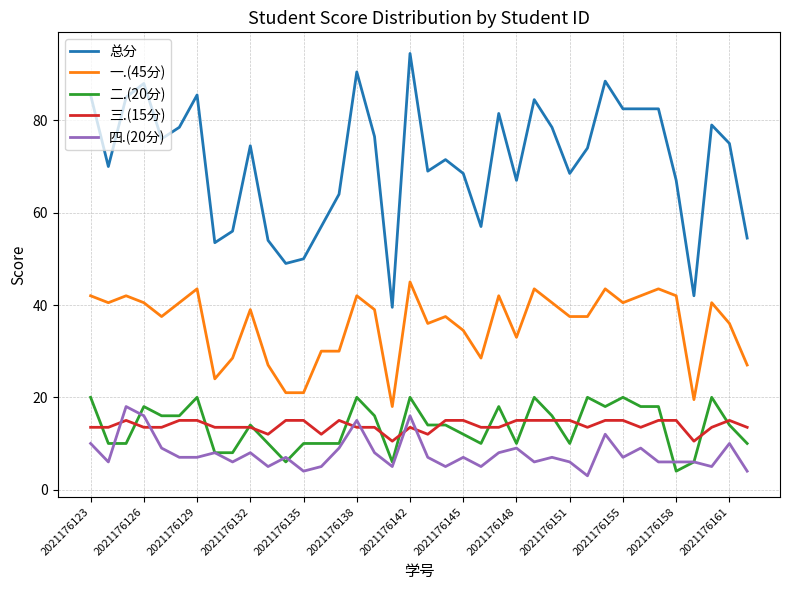

Reading right to left, what are all the values shown in this chart?

总分: 54.5	75.0	79.0	42.0	67.0	82.5	82.5	82.5	88.5	74.0	68.5	78.5	84.5	67.0	81.5	57.0	68.5	71.5	69.0	94.5	39.5	76.5	90.5	64.0	57.0	50.0	49.0	54.0	74.5	56.0	53.5	85.5	78.5	76.0	88.0	85.0	70.0	85.5
一.(45分): 27.0	36.0	40.5	19.5	42.0	43.5	42.0	40.5	43.5	37.5	37.5	40.5	43.5	33.0	42.0	28.5	34.5	37.5	36.0	45.0	18.0	39.0	42.0	30.0	30.0	21.0	21.0	27.0	39.0	28.5	24.0	43.5	40.5	37.5	40.5	42.0	40.5	42.0
二.(20分): 10.0	14.0	20.0	6.0	4.0	18.0	18.0	20.0	18.0	20.0	10.0	16.0	20.0	10.0	18.0	10.0	12.0	14.0	14.0	20.0	6.0	16.0	20.0	10.0	10.0	10.0	6.0	10.0	14.0	8.0	8.0	20.0	16.0	16.0	18.0	10.0	10.0	20.0
三.(15分): 13.5	15.0	13.5	10.5	15.0	15.0	13.5	15.0	15.0	13.5	15.0	15.0	15.0	15.0	13.5	13.5	15.0	15.0	12.0	13.5	10.5	13.5	13.5	15.0	12.0	15.0	15.0	12.0	13.5	13.5	13.5	15.0	15.0	13.5	13.5	15.0	13.5	13.5
四.(20分): 4.0	10.0	5.0	6.0	6.0	6.0	9.0	7.0	12.0	3.0	6.0	7.0	6.0	9.0	8.0	5.0	7.0	5.0	7.0	16.0	5.0	8.0	15.0	9.0	5.0	4.0	7.0	5.0	8.0	6.0	8.0	7.0	7.0	9.0	16.0	18.0	6.0	10.0